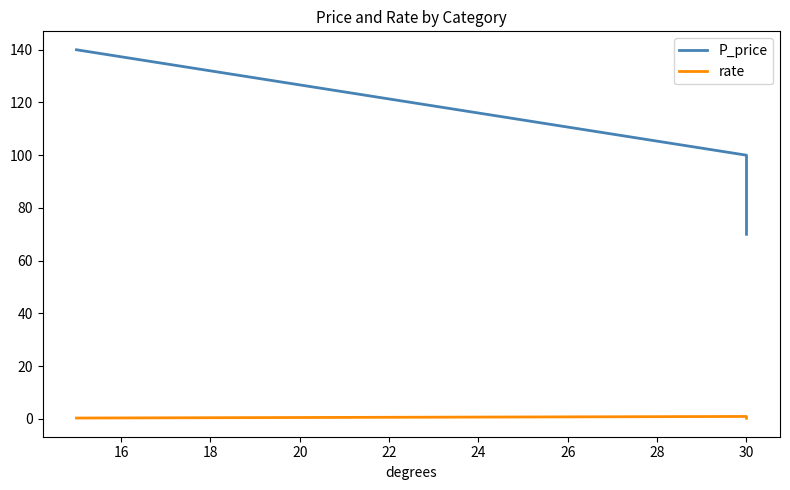

Is this an area chart (filled region under the line)?

No